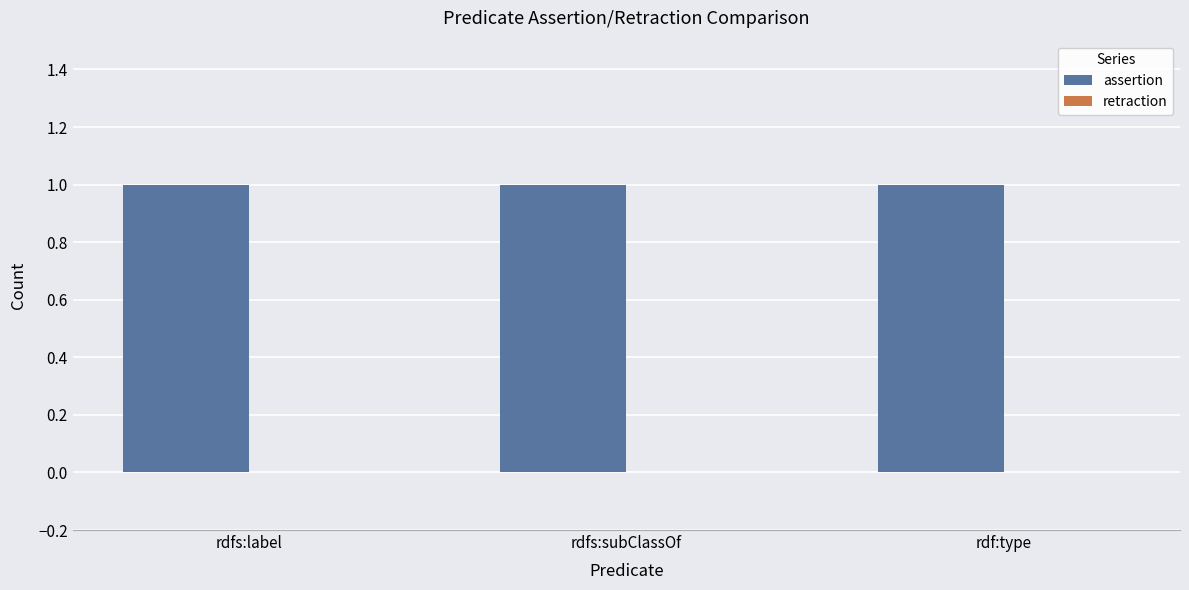

Which series changed the most between rdfs:subClassOf and rdf:type?

assertion